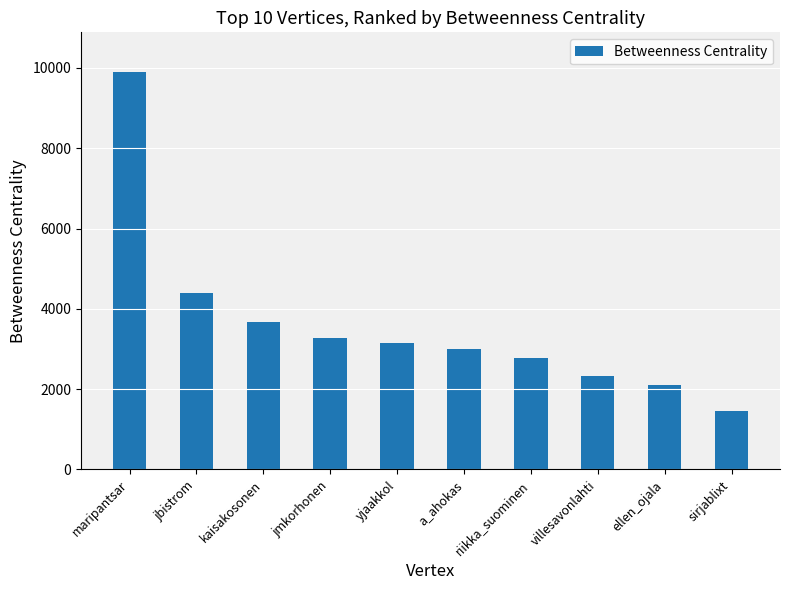

Rank the categories by value from lowest to highest.

sirjablixt, ellen_ojala, villesavonlahti, riikka_suominen, a_ahokas, yjaakkol, jmkorhonen, kaisakosonen, jbistrom, maripantsar